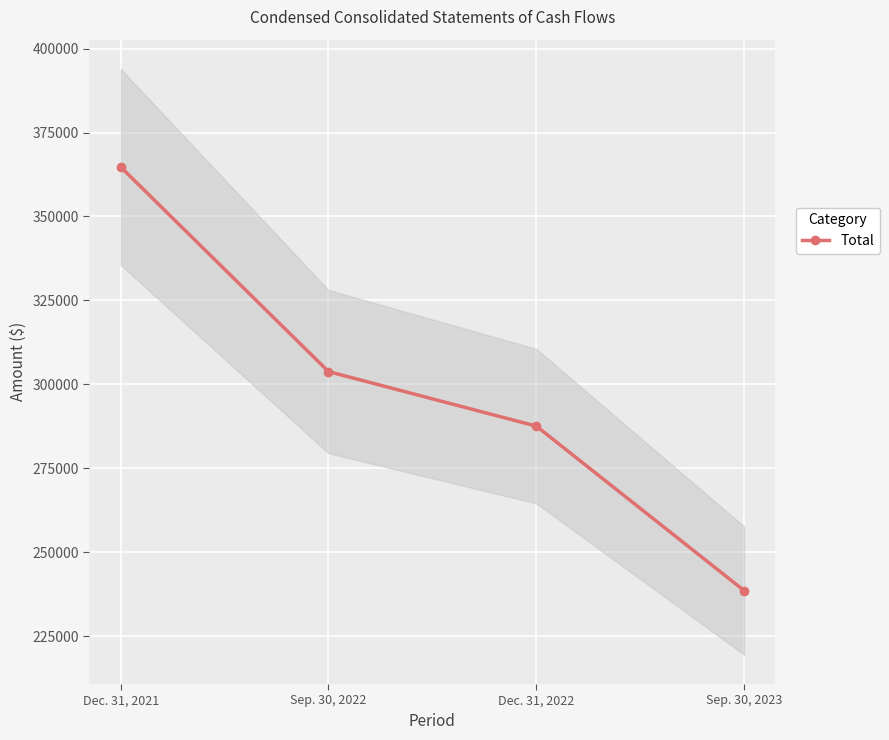

What is the difference between the values at Sep. 30, 2022 and Sep. 30, 2023?

65232